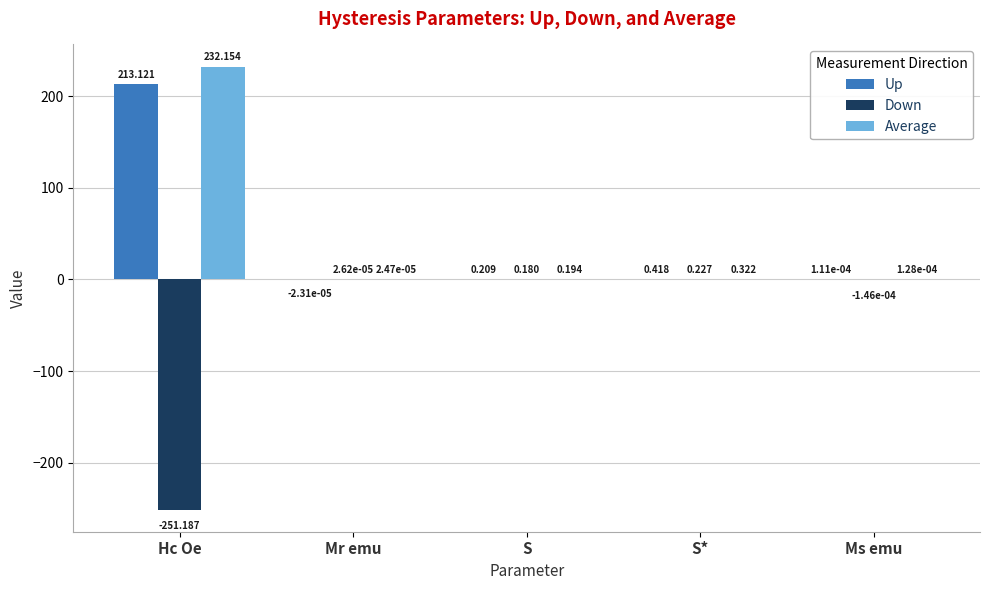

At which label does Up reach its peak?

Hc Oe